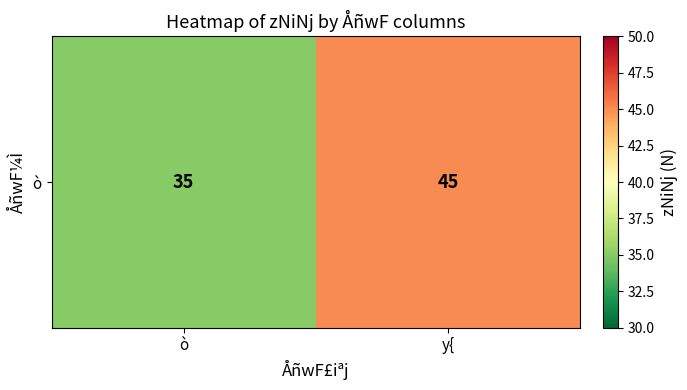

List the labels in order of value, largest first.

y{, ò